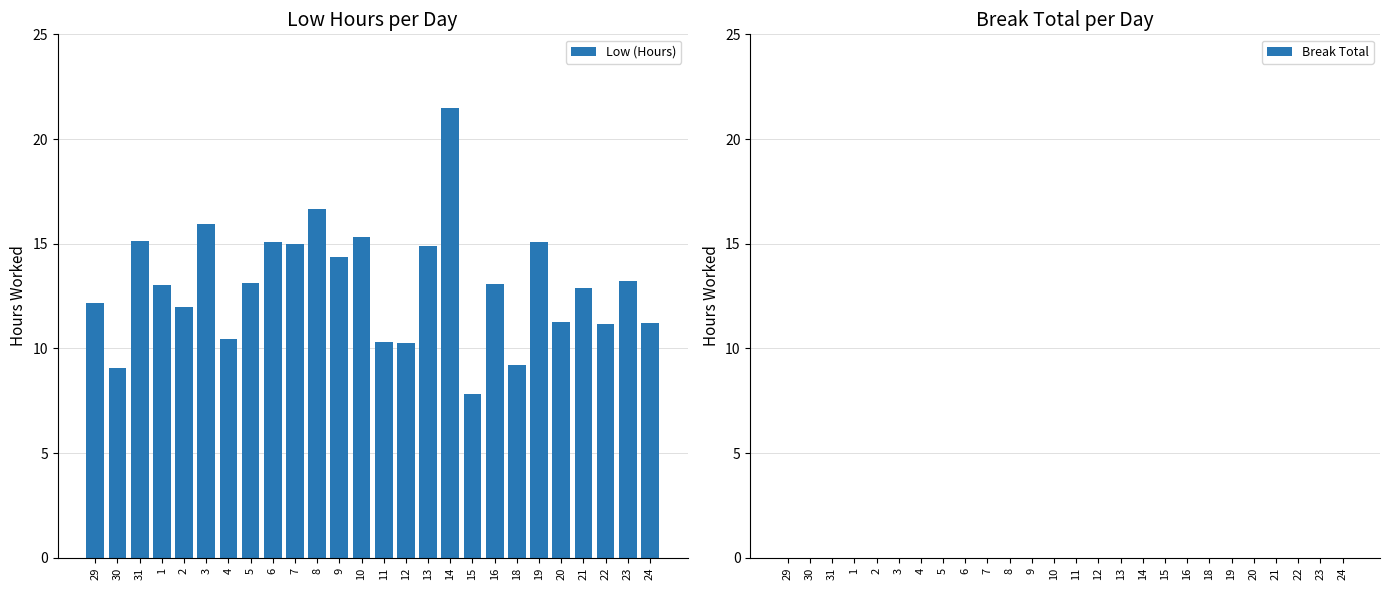

What is the ratio of the value at 19 to the value at 1?

1.2